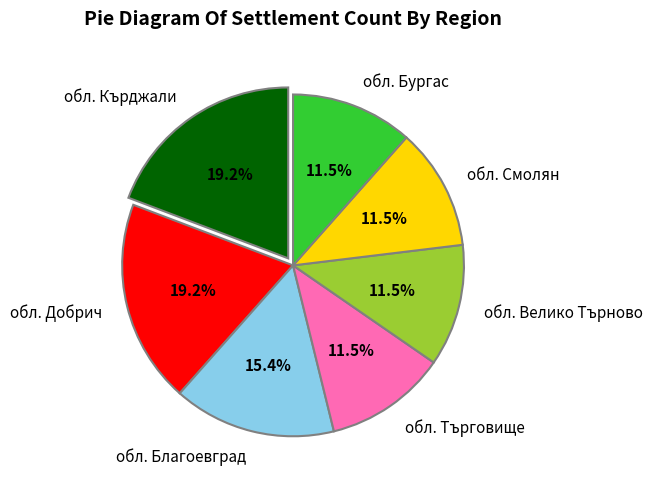

Is there a majority slice in this chart?

No